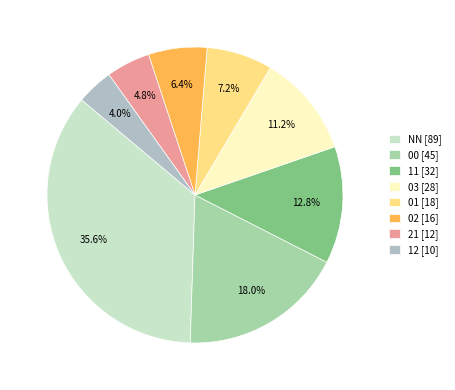

Approximately how many times larger is the value at 01 compared to 00?

0.4